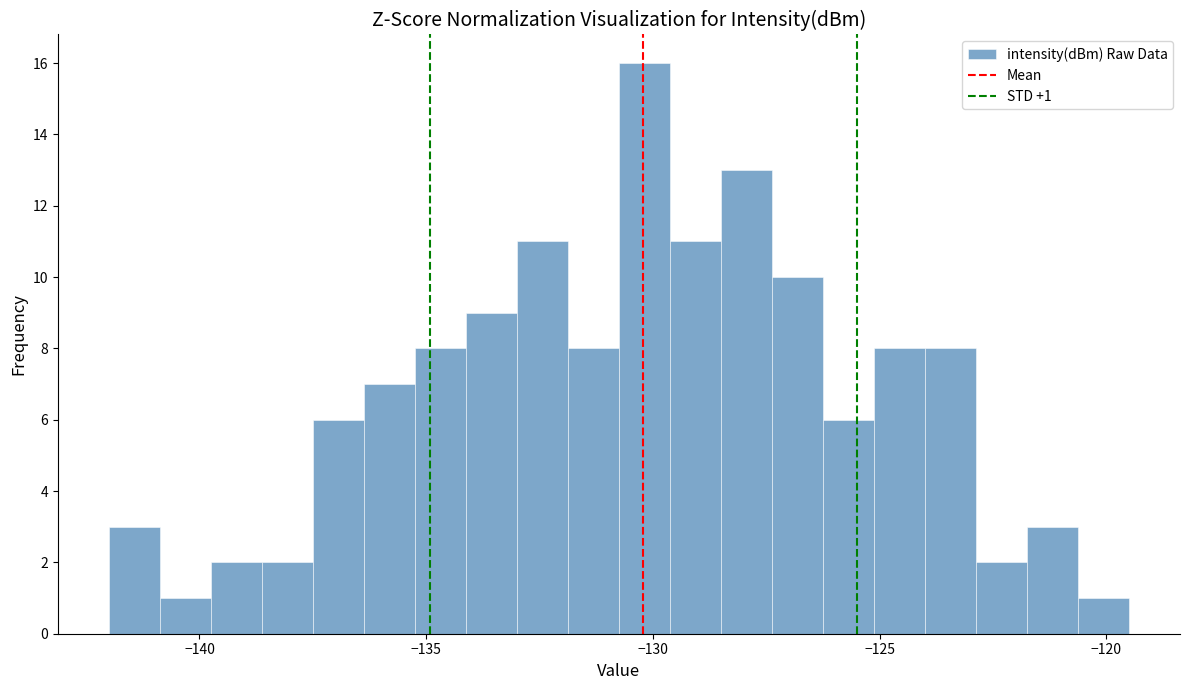

Read against the x-axis, roughly where is the centre of the tallest bar?

-130.0